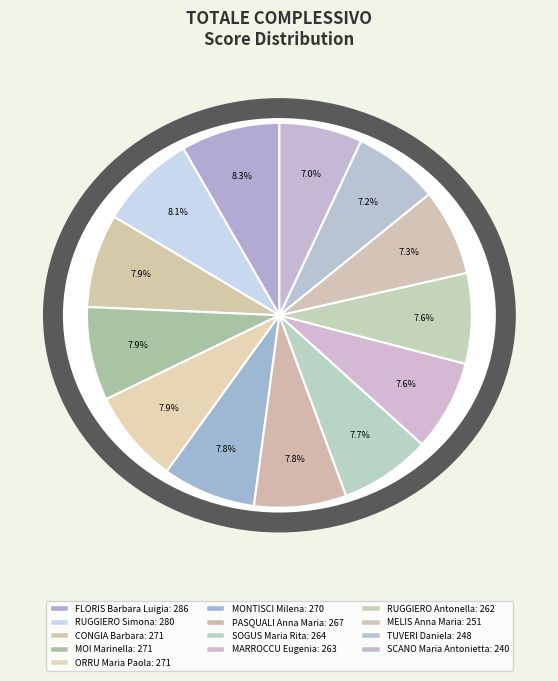

Rank the categories by value from highest to lowest.

FLORIS Barbara Luigia, RUGGIERO Simona, CONGIA Barbara, MOI Marinella, ORRU Maria Paola, MONTISCI Milena, PASQUALI Anna Maria, SOGUS Maria Rita, MARROCCU Eugenia, RUGGIERO Antonella, MELIS Anna Maria, TUVERI Daniela, SCANO Maria Antonietta